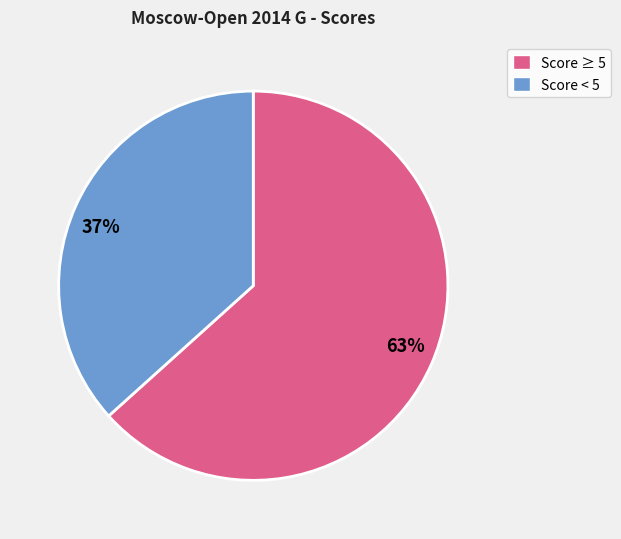

Which category has the biggest portion of the pie?

63%